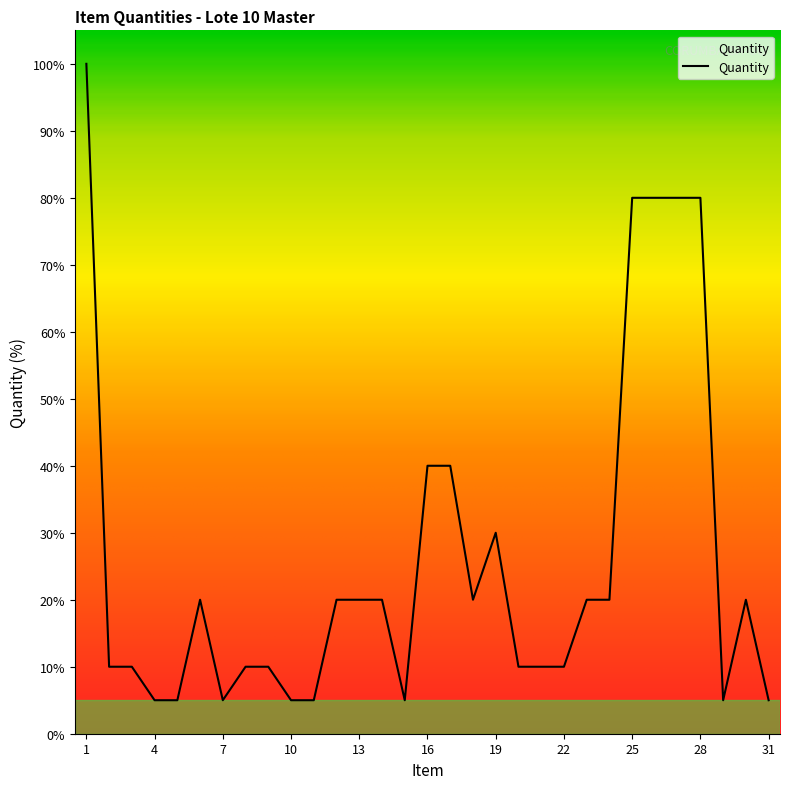

What is the difference between the maximum and minimum values?

95